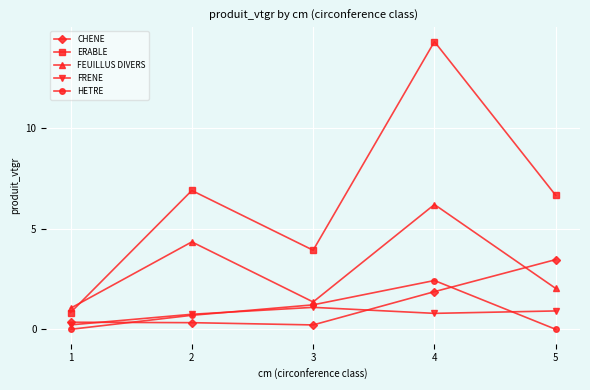

Which series changed the most between 1 and 5?

ERABLE